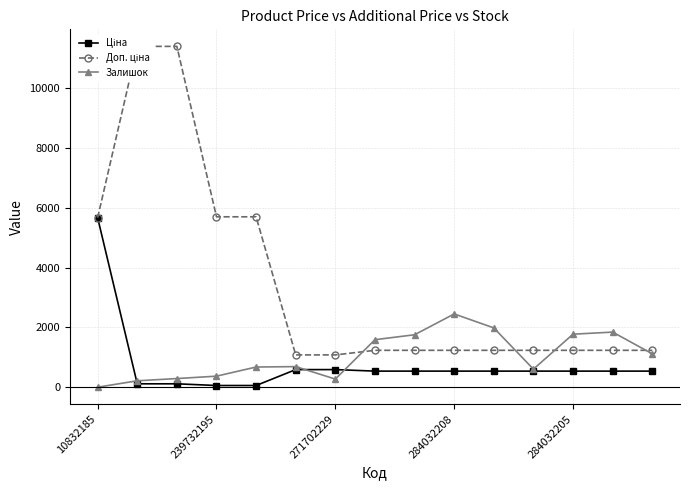

Rank the series by their maximum value, from highest to lowest.

Доп. ціна, Ціна, Залишок